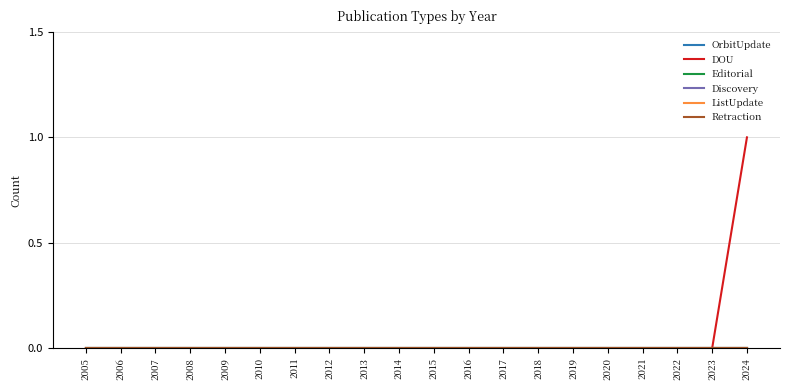

True or false: ListUpdate and Retraction cross at least once.

False